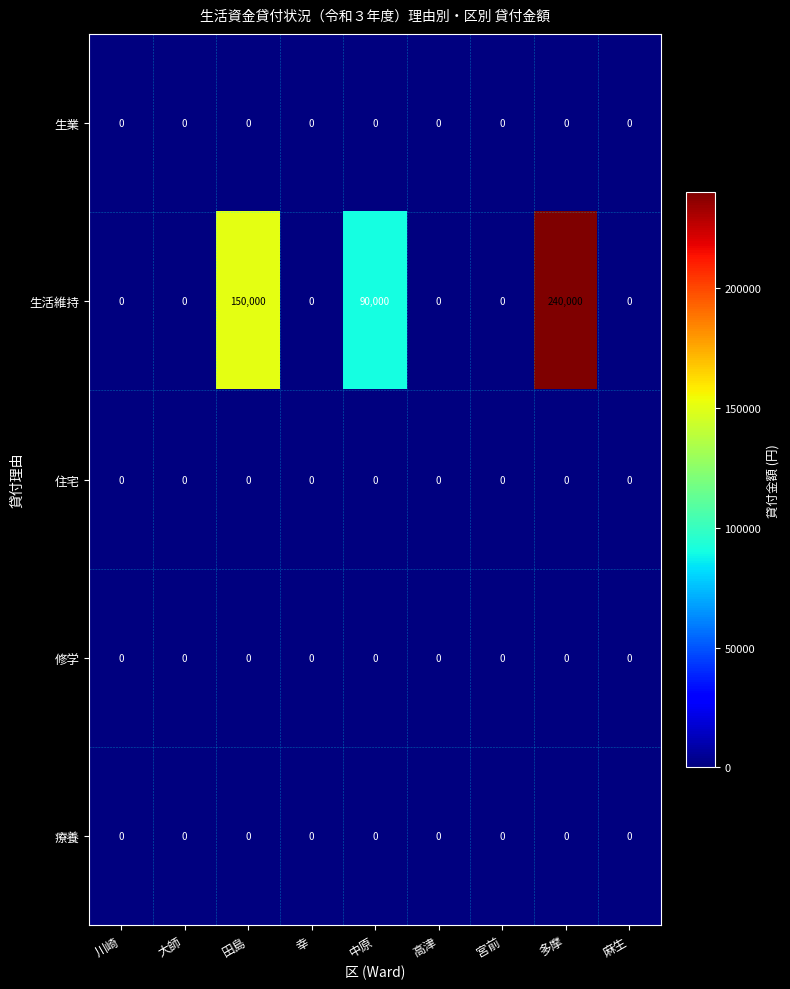

At which category is the sum across all series the highest?

多摩